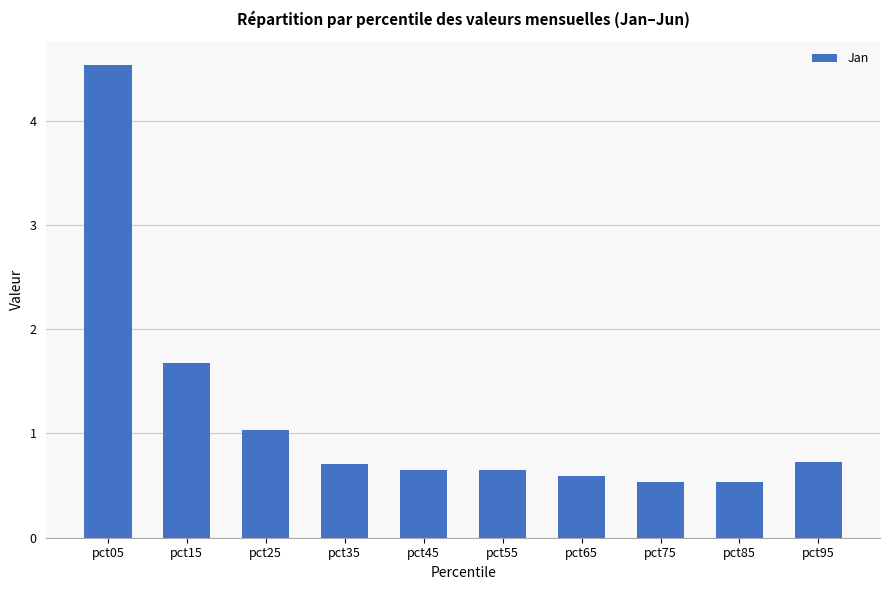

The value at pct65 is 0.6. True or false?

True